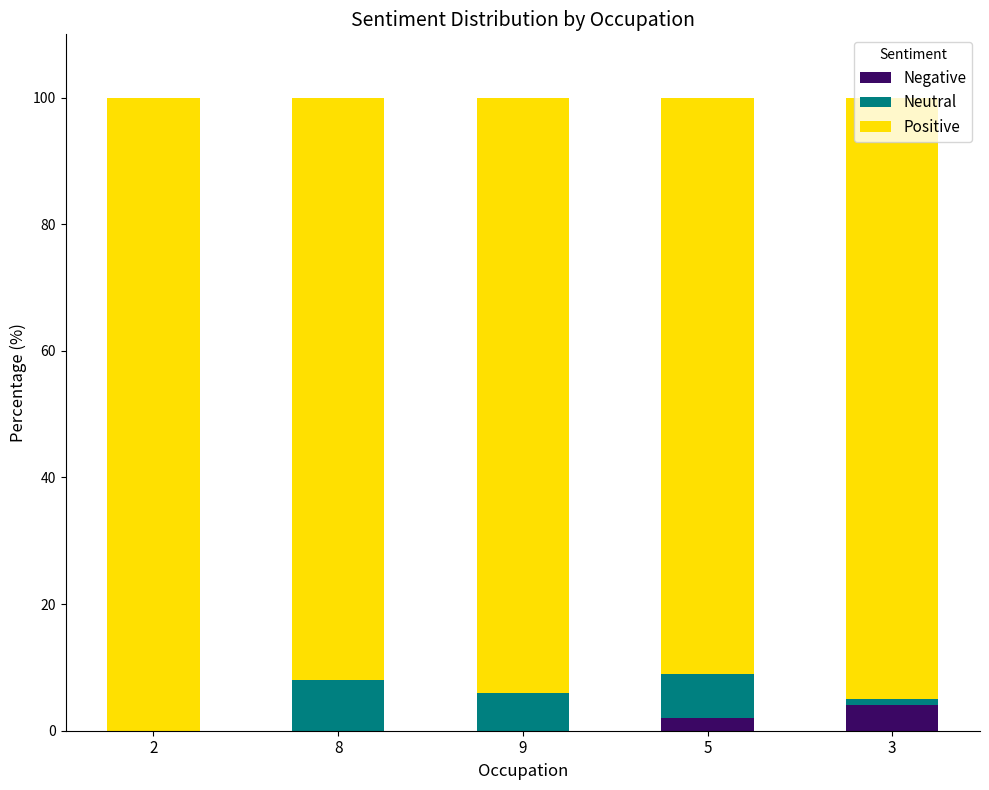

What are all the series names shown in the legend?

Negative, Neutral, Positive